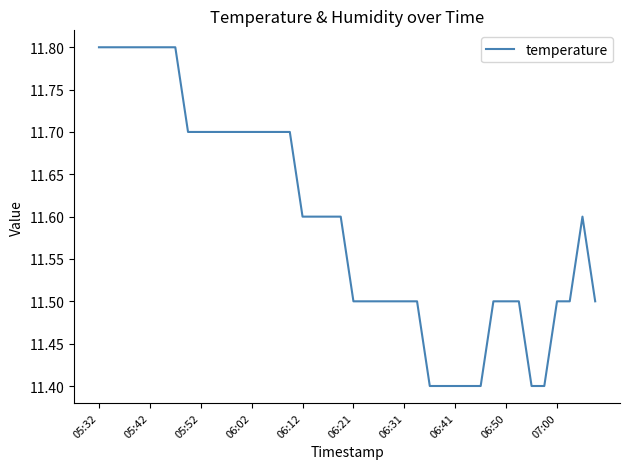

What is the difference between the maximum and minimum values?

0.4